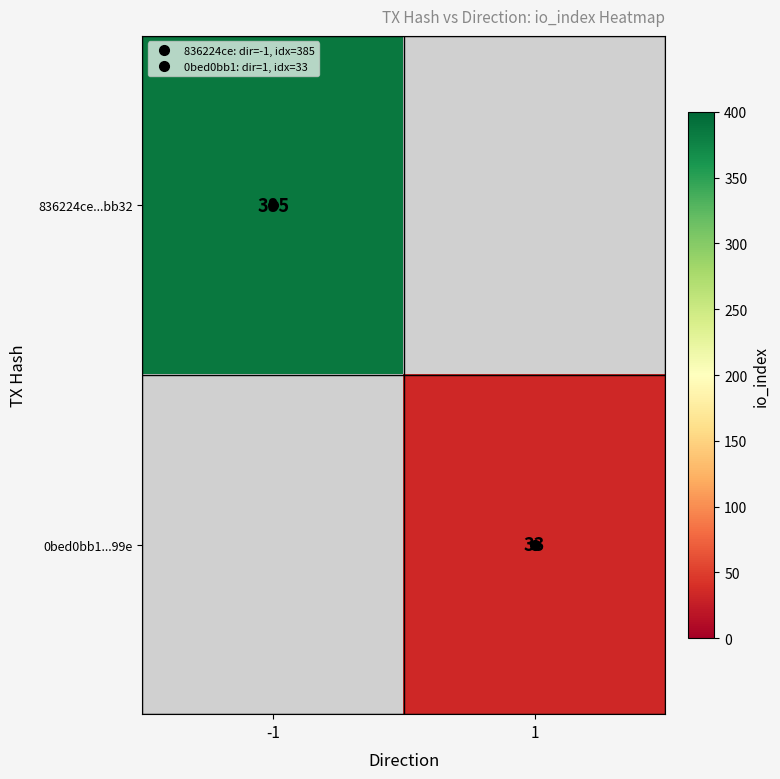

Which series has the largest range (max minus min)?

836224ce...bb32